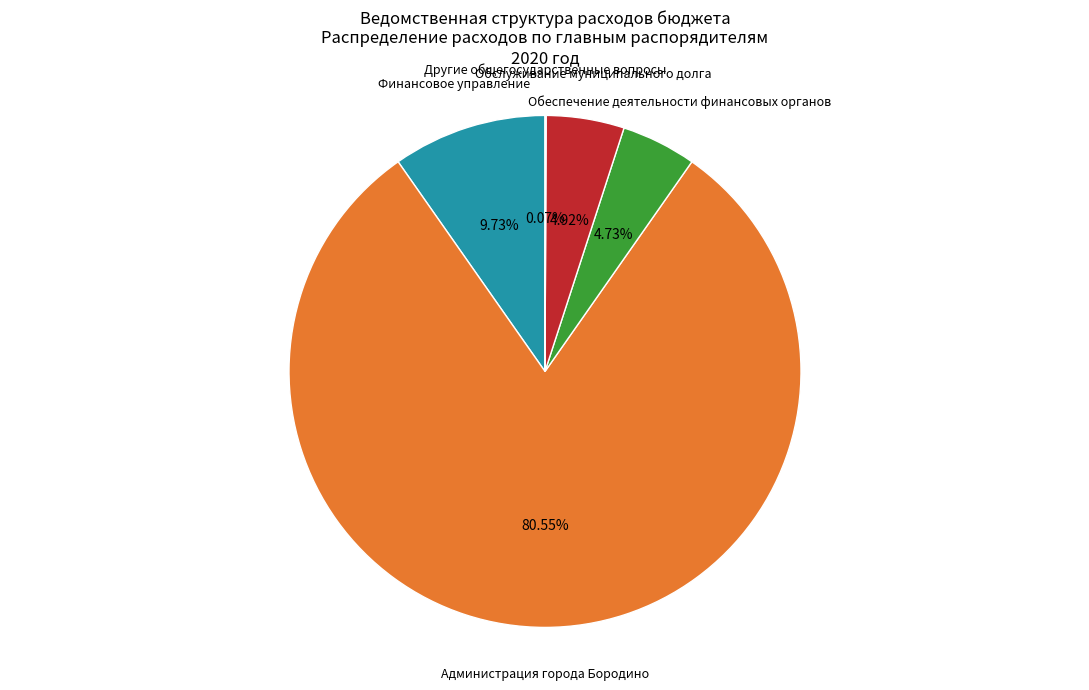

Does any single category account for the majority?

Yes